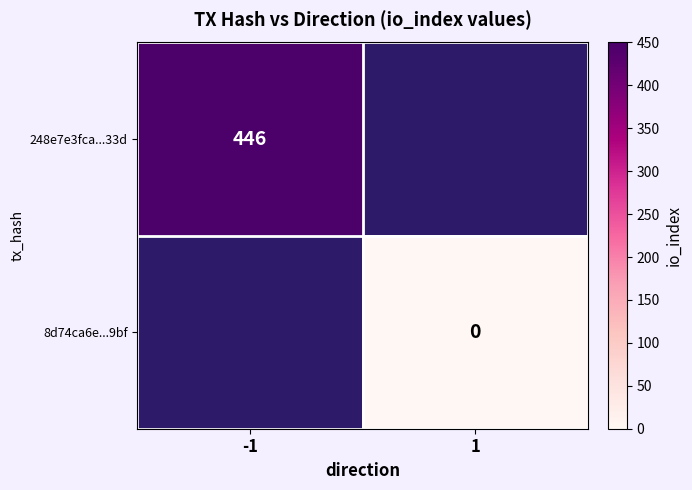

The value of 248e7e3fca...33d at -1 is 721. True or false?

False